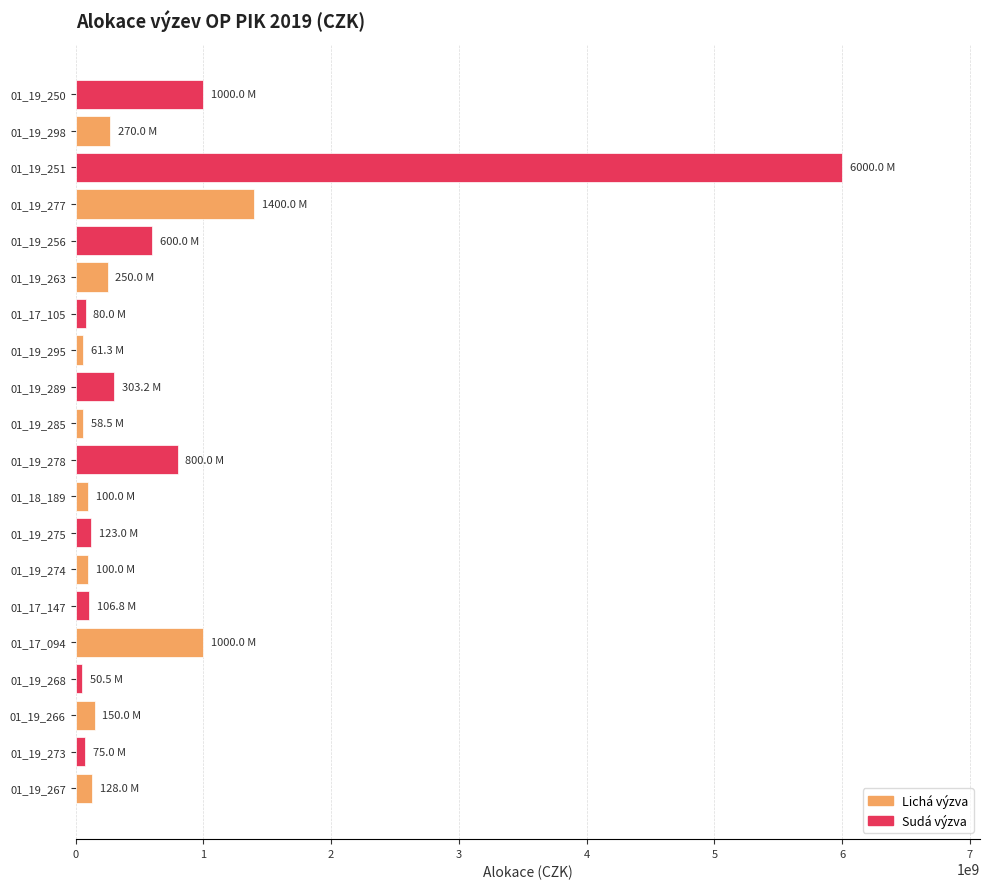

Which has a higher value, 01_19_263 or 01_19_278?

01_19_278